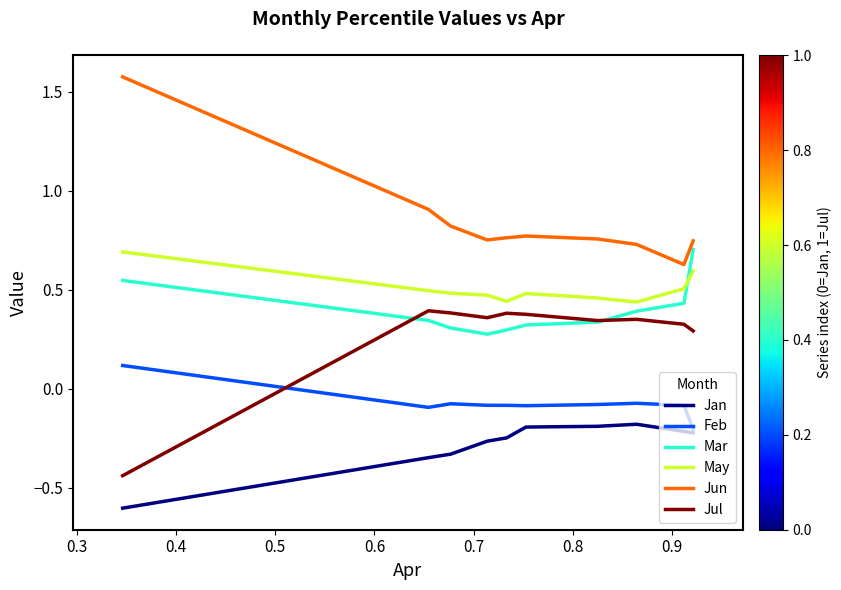

What is the smallest value displayed?

-0.6